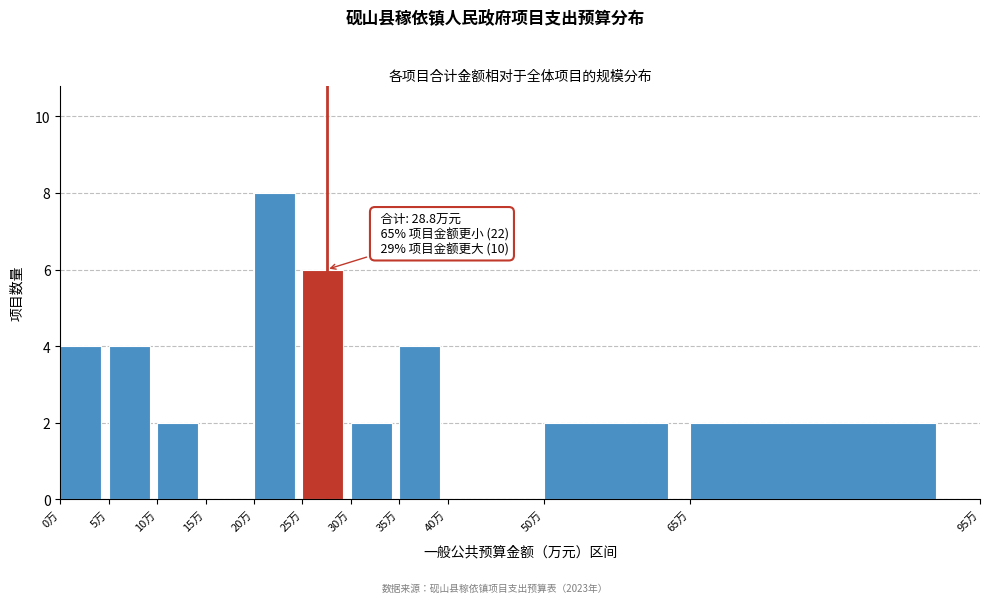

Over which range of the x-axis is the bar tallest?

20 to 25